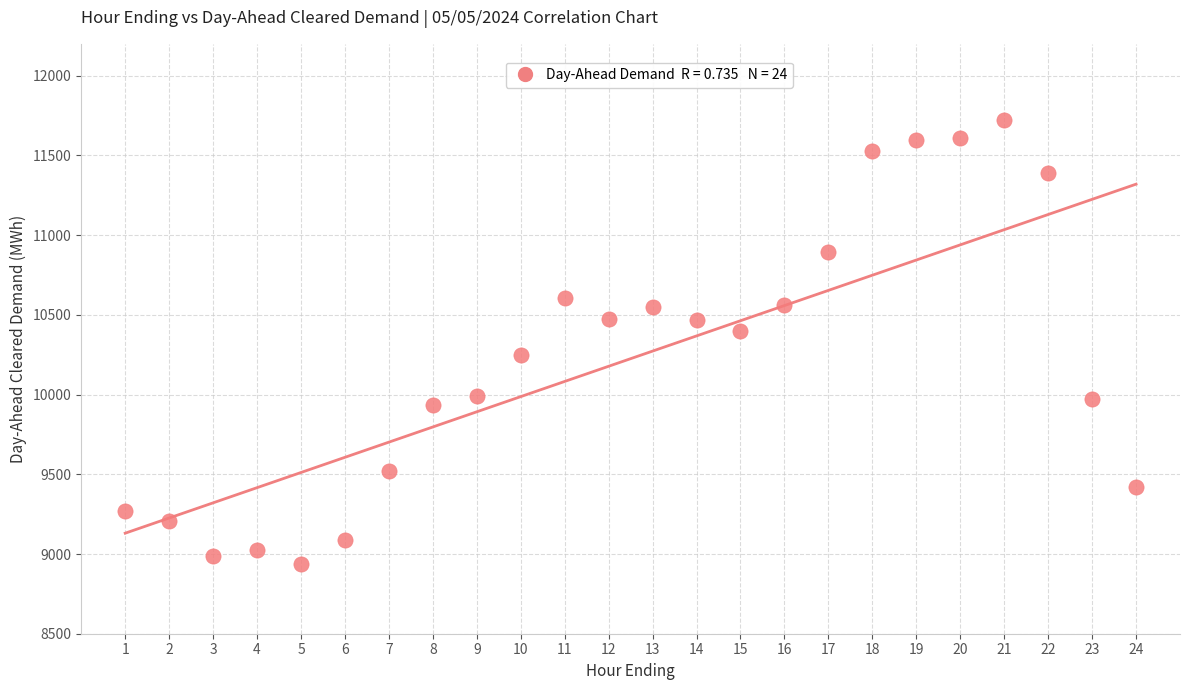

What is the range of X values (max minus min)?

23